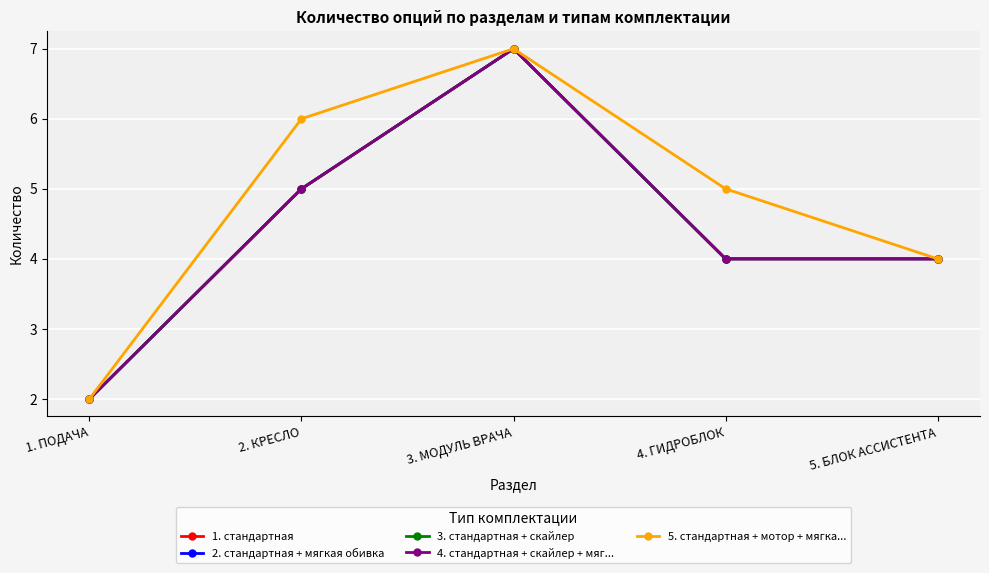

What is the maximum value shown in the chart?

7